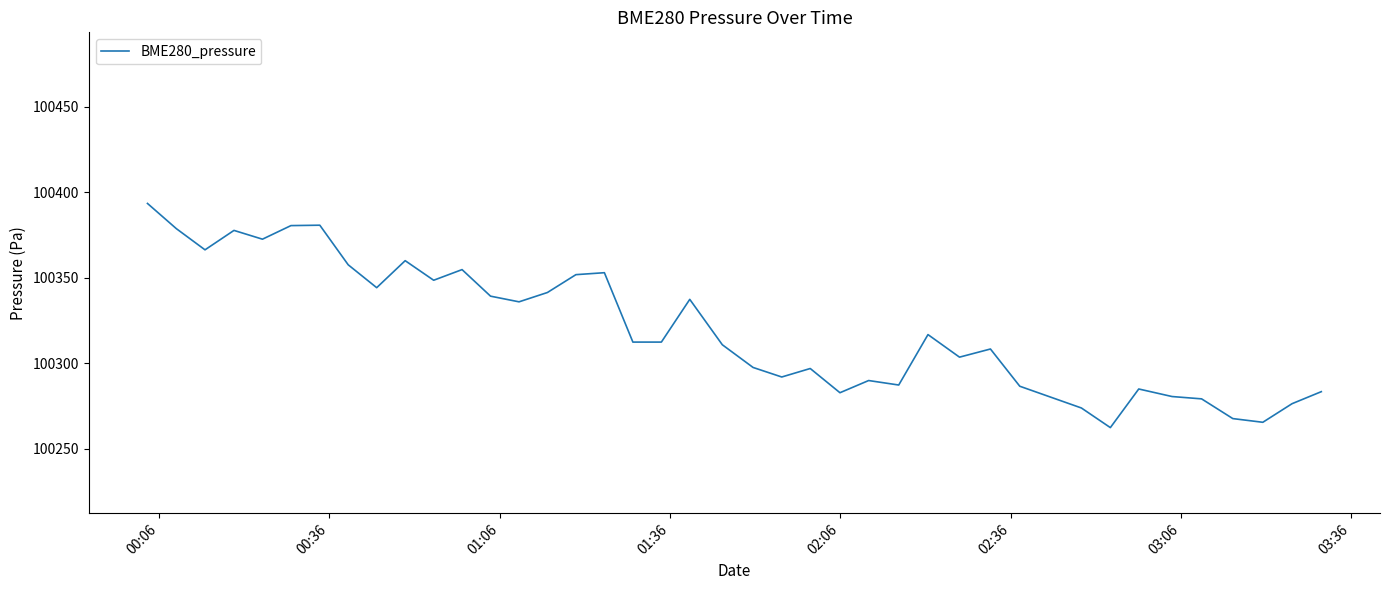

What is the greatest value displayed?

100393.4